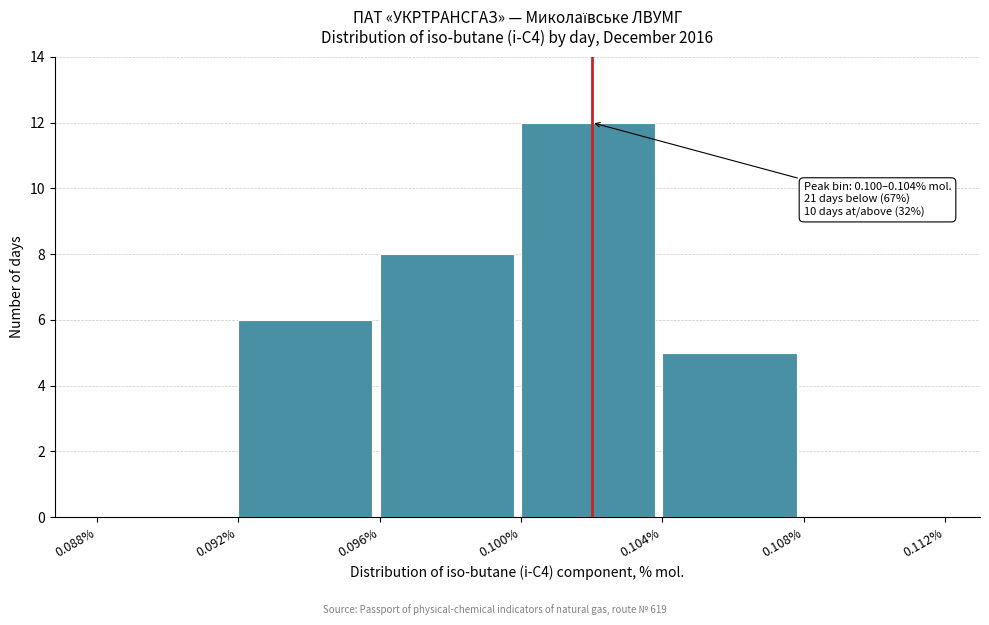

Over which range of the x-axis is the bar tallest?

0.100% to 0.104%